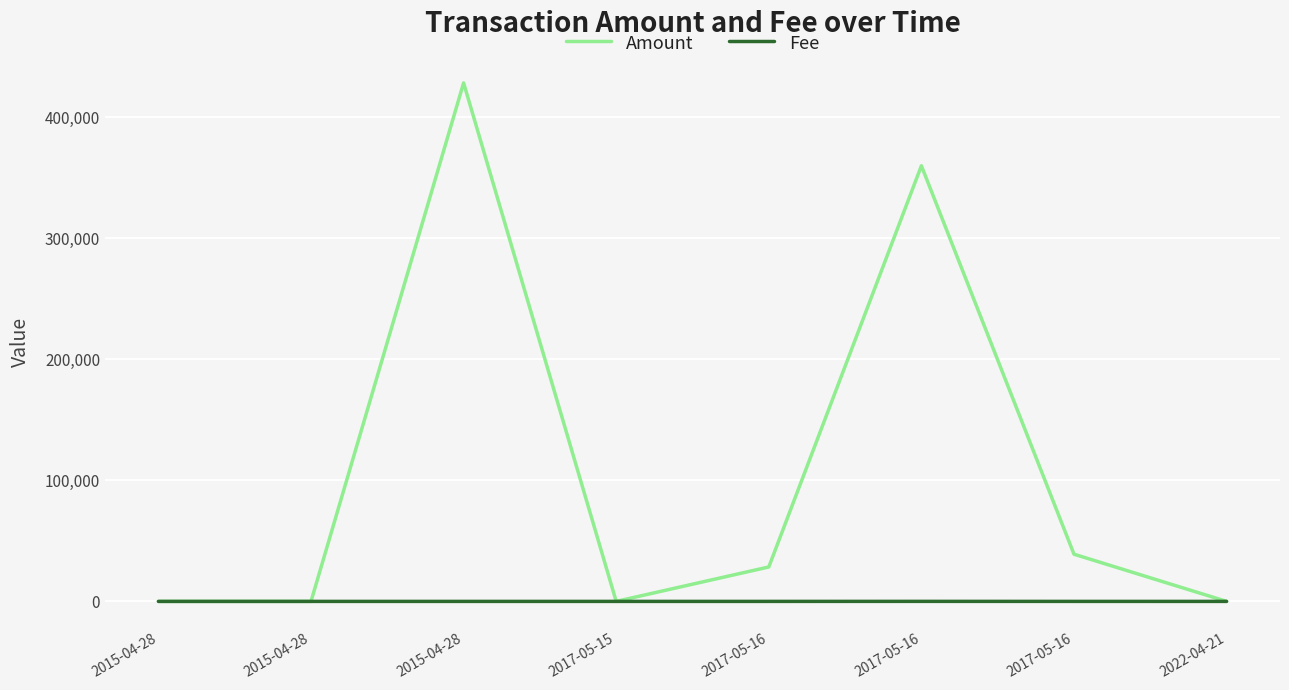

Which series has the largest range (max minus min)?

Amount